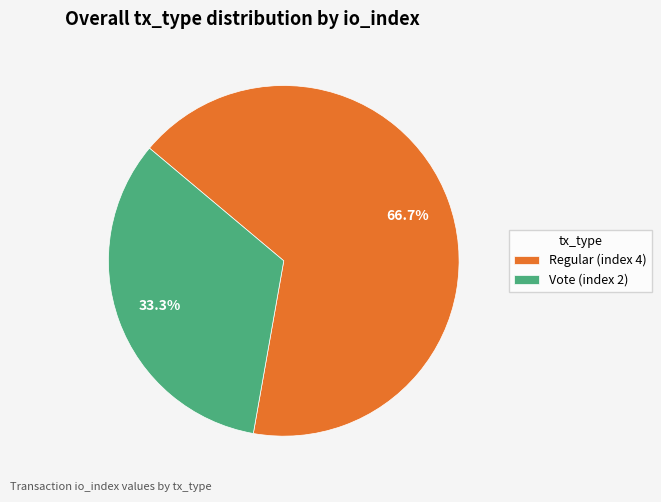

To the nearest percent, what portion does Vote (index 2) represent?

33%